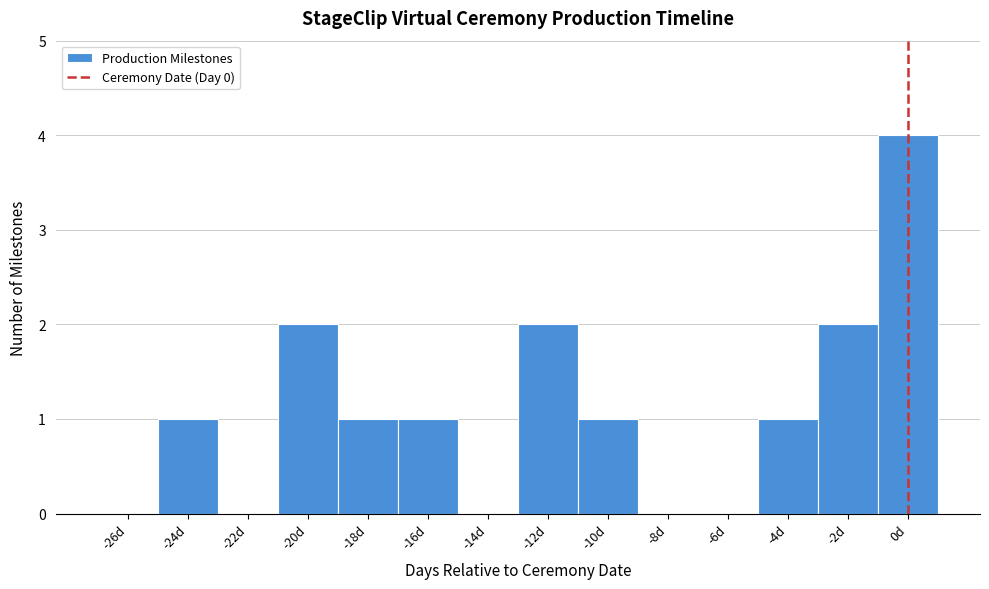

Reading left to right, list every bar in this chart as the range it spans on the x-axis followed by its height. The values are not printed on the chart, so give them approximately, as read against the axis.

-27 to -25: 0
-25 to -23: 1
-23 to -21: 0
-21 to -19: 2
-19 to -17: 1
-17 to -15: 1
-15 to -13: 0
-13 to -11: 2
-11 to -9: 1
-9 to -7: 0
-7 to -5: 0
-5 to -3: 1
-3 to -1: 2
-1 to 1: 4